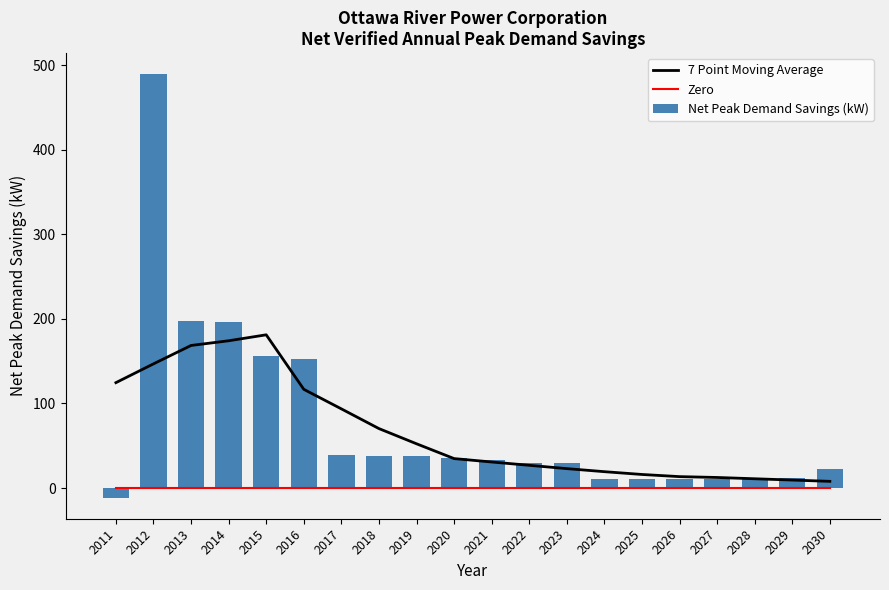

Which has a higher value, 2014 or 2027?

2014